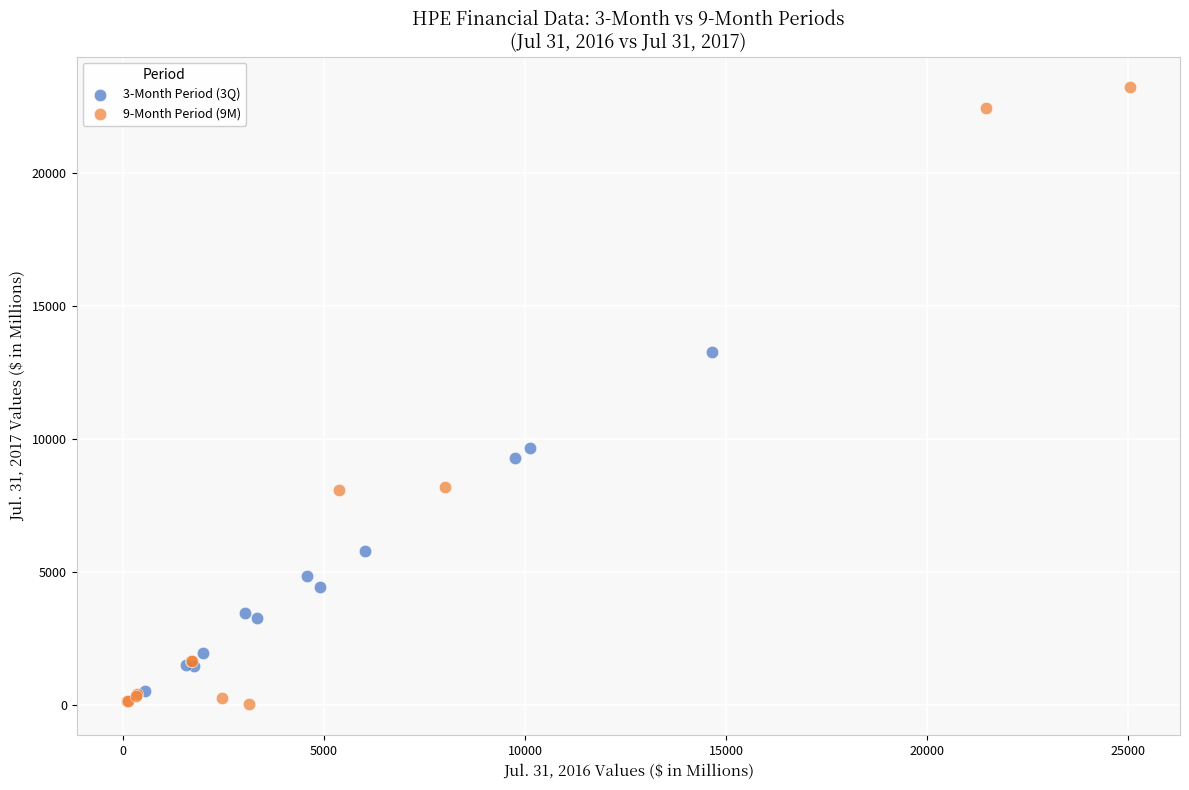

Which series contains the highest Y value?

9-Month Period (9M)